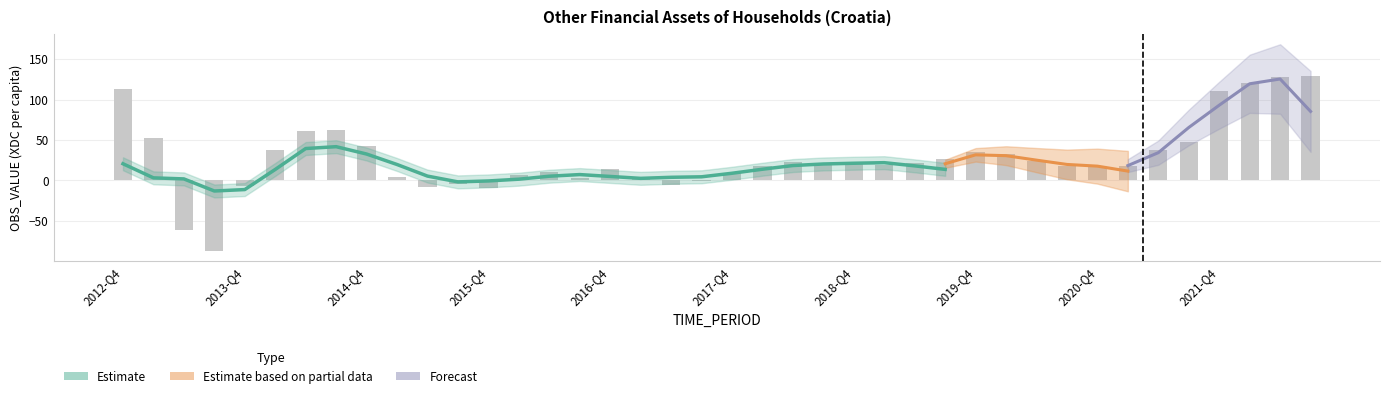

At which category does the chart reach its minimum across all series?

2013-Q3